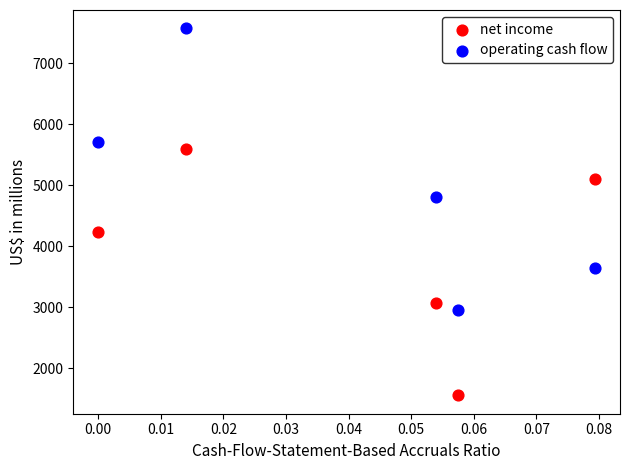

Which series has the widest spread of Y values?

operating cash flow